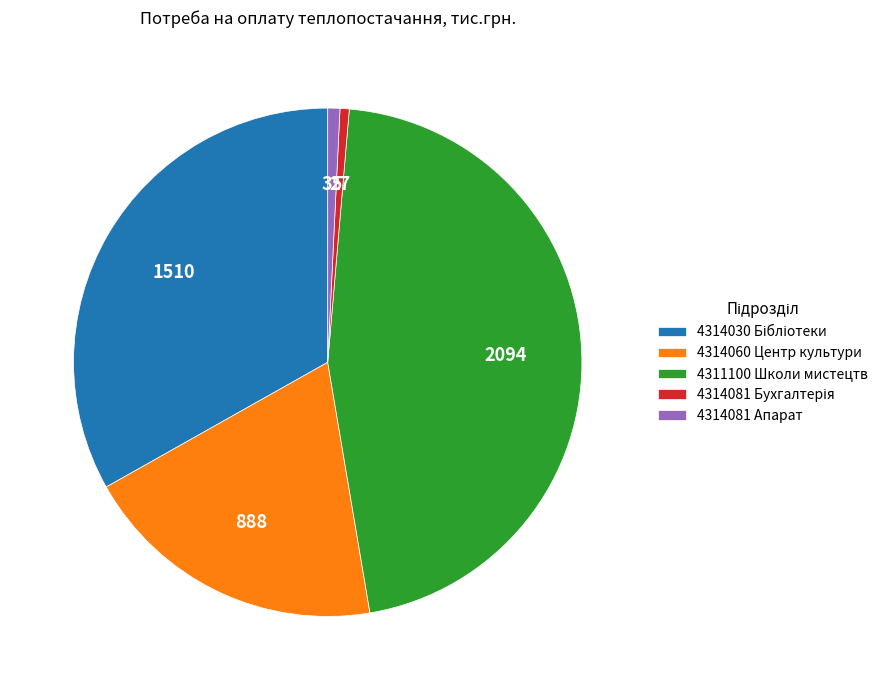

What is the largest slice in the pie chart?

4311100 Школи мистецтв